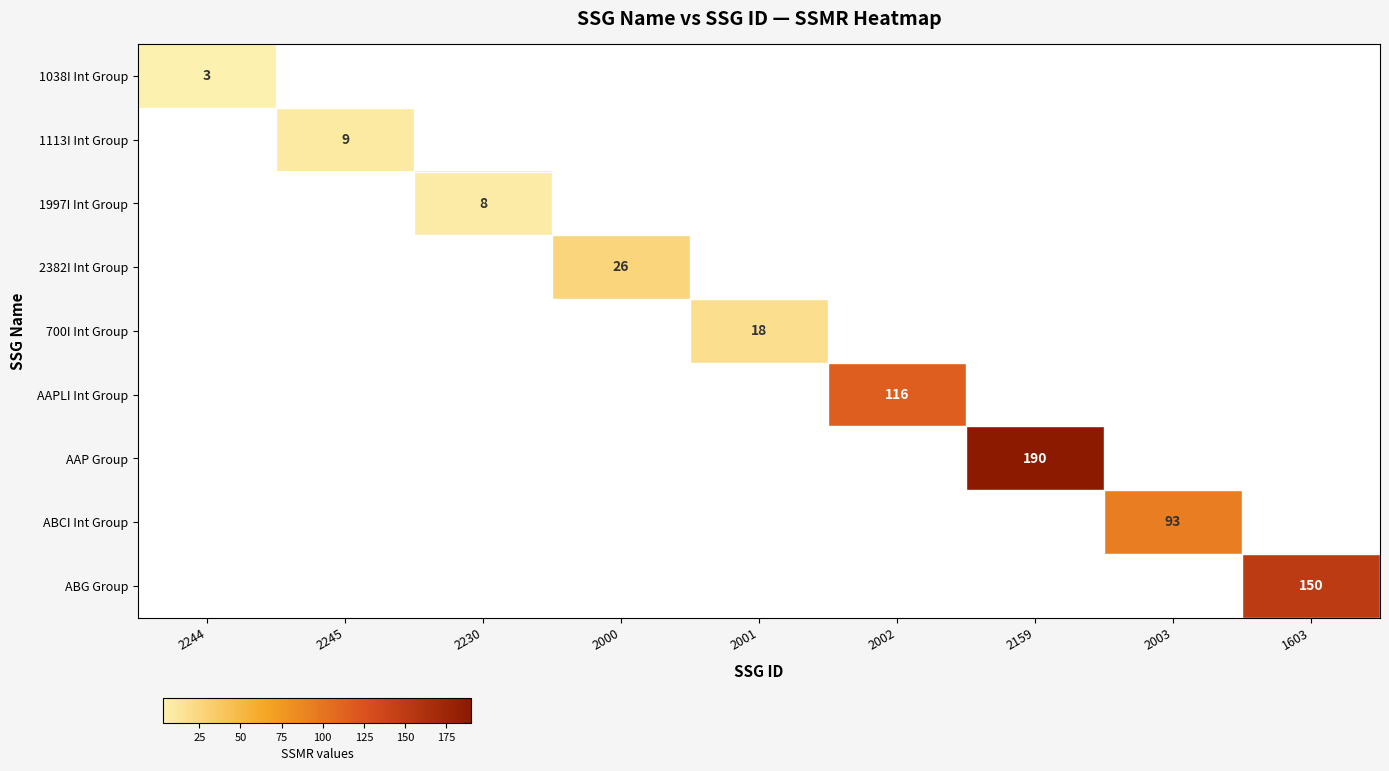

At which category does the chart reach its peak across all series?

2159